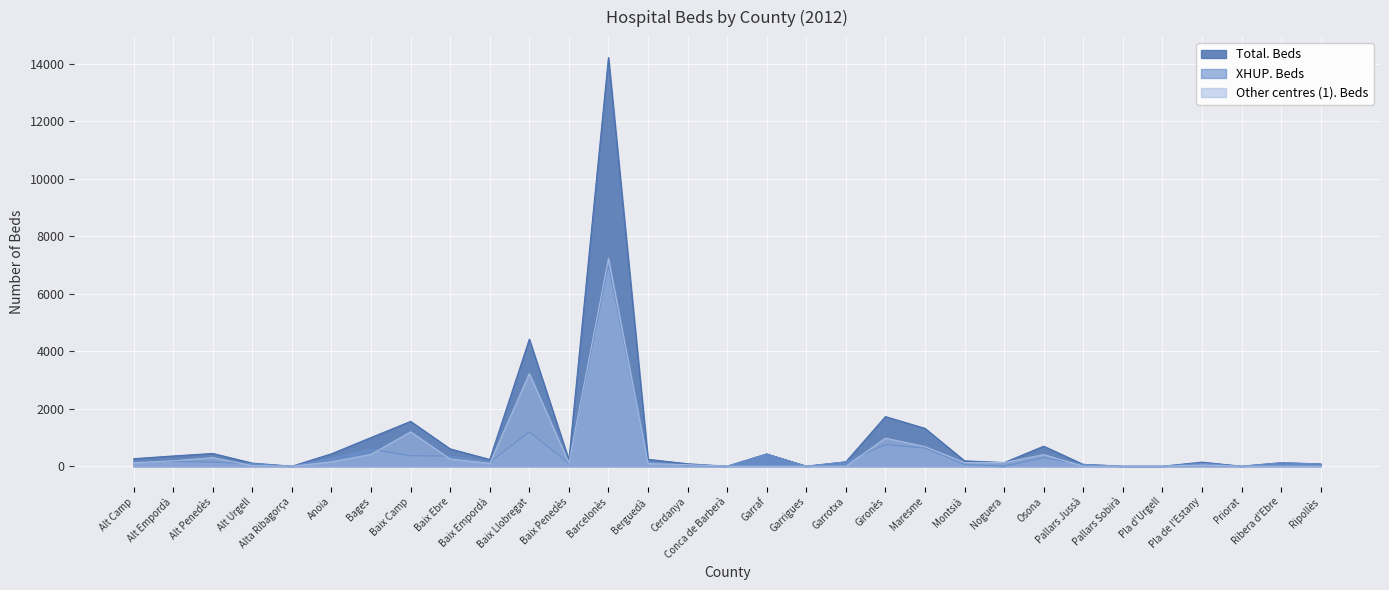

What is the approximate value of XHUP. Beds at Baix Ebre, to the nearest 50?

350